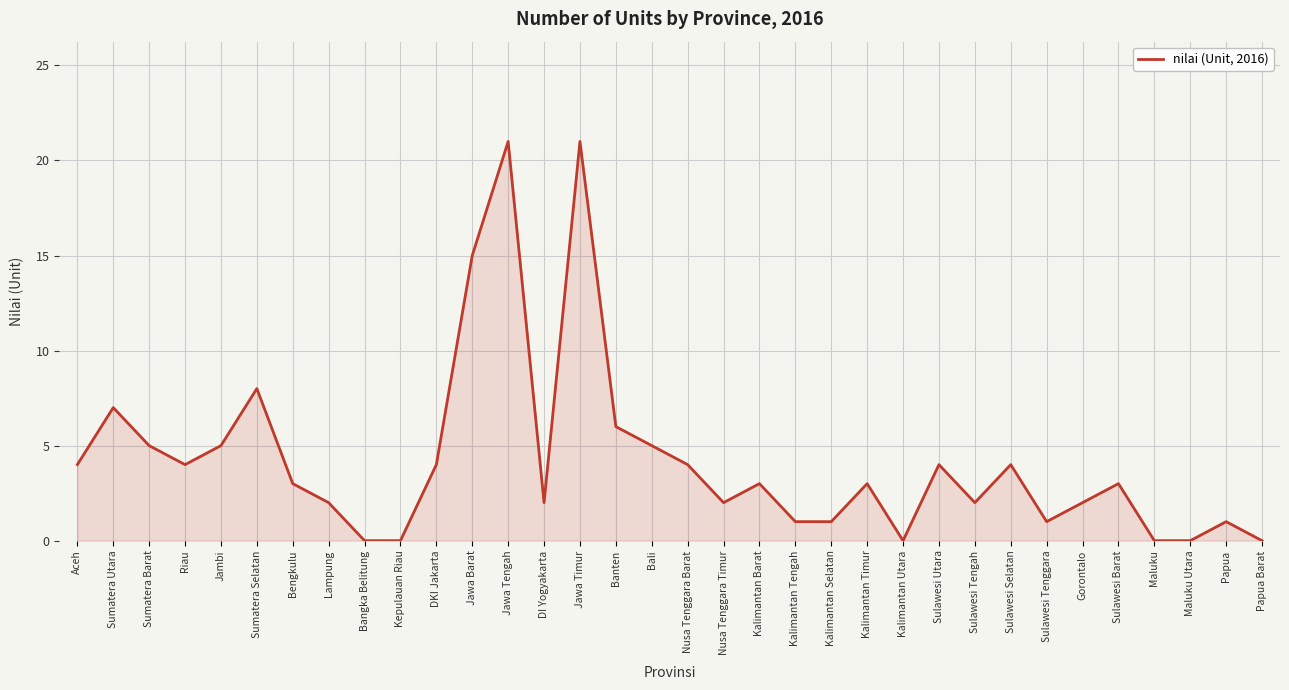

True or false: there are more than 2 points higher than both neighbors.

True